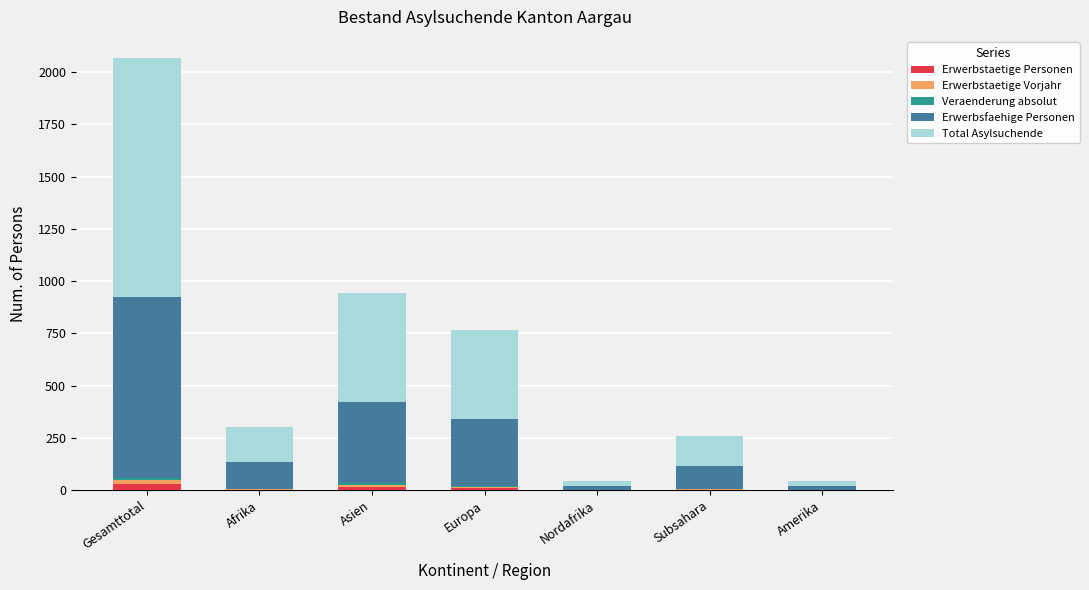

At which category is the sum across all series the highest?

Gesamttotal